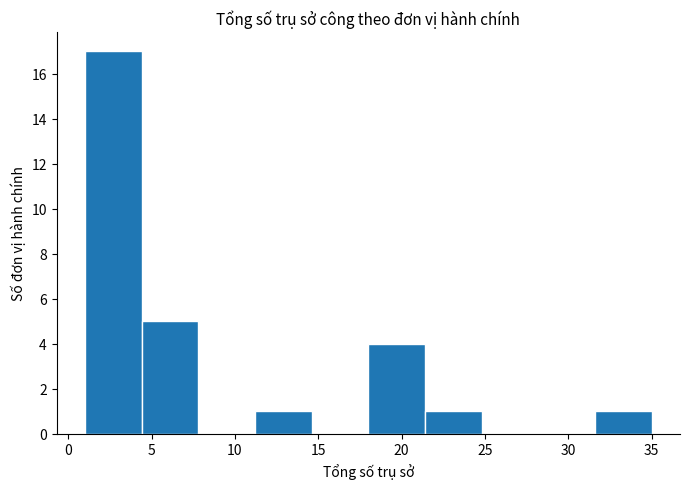

Reading left to right, transcribe this chart: for each bar, give the range it covers on the x-axis and its height. Neither the bar edges nor the heights are printed on the chart, so give them approximately, as read against the axes.

1.0 to 4.4: 17
4.4 to 7.8: 5
7.8 to 11.2: 0
11.2 to 14.6: 1
14.6 to 18.0: 0
18.0 to 21.4: 4
21.4 to 24.8: 1
24.8 to 28.2: 0
28.2 to 31.6: 0
31.6 to 35.0: 1